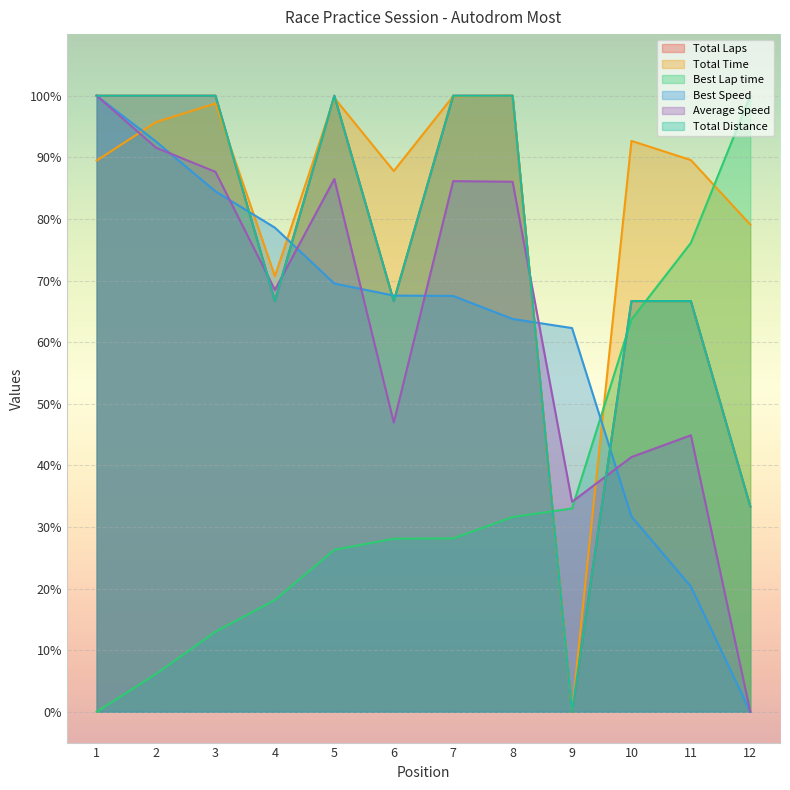

Which series has the widest spread of values?

Total Laps